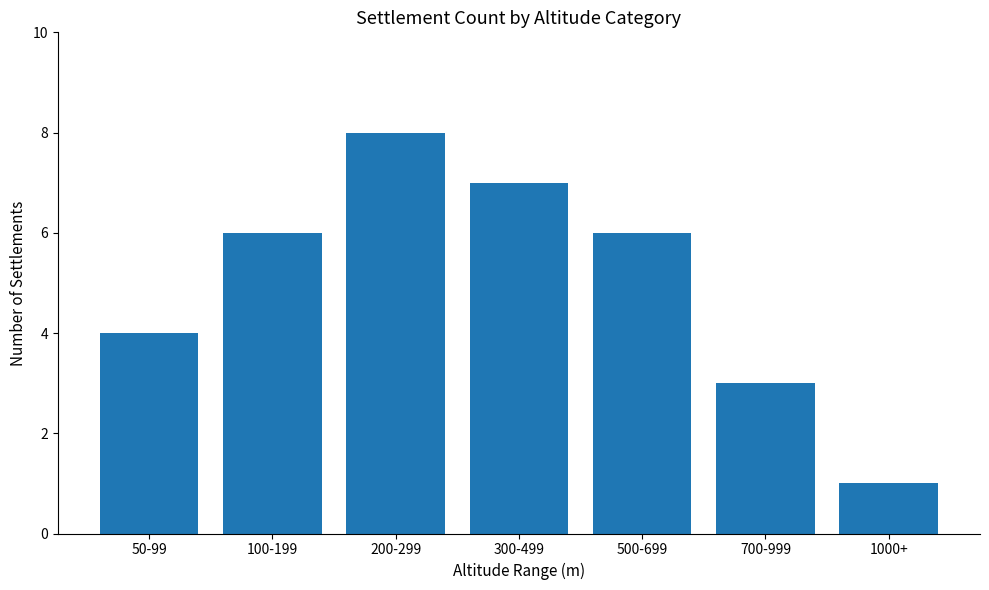

The chart shows a value of 6 at 500-699. True or false?

True